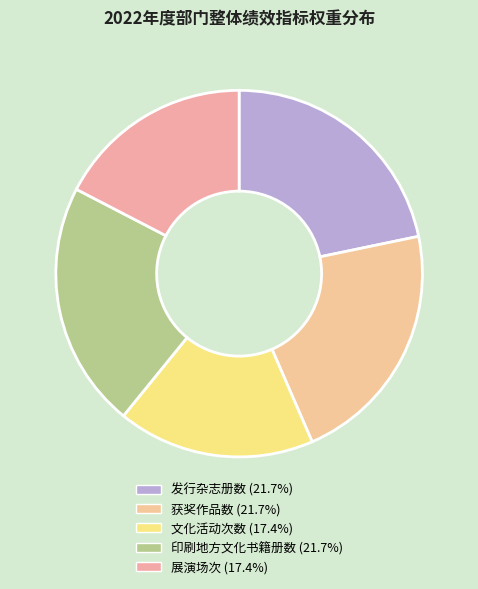

The 展演场次 slice represents 17% of the pie. True or false?

True